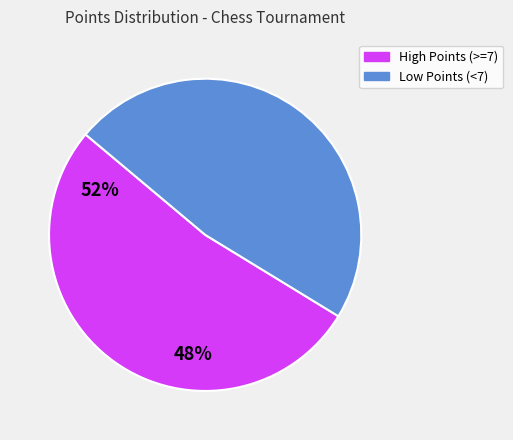

Is there any slice that represents more than half of the pie?

Yes